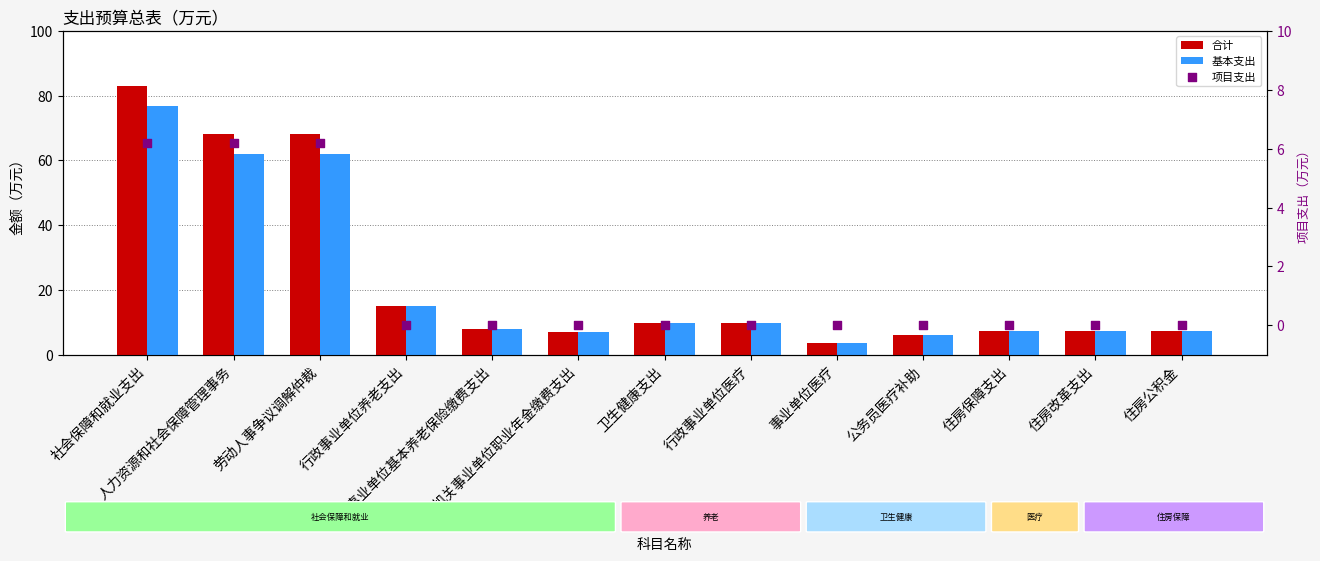

At which category is the sum across all series the highest?

社会保障和就业支出